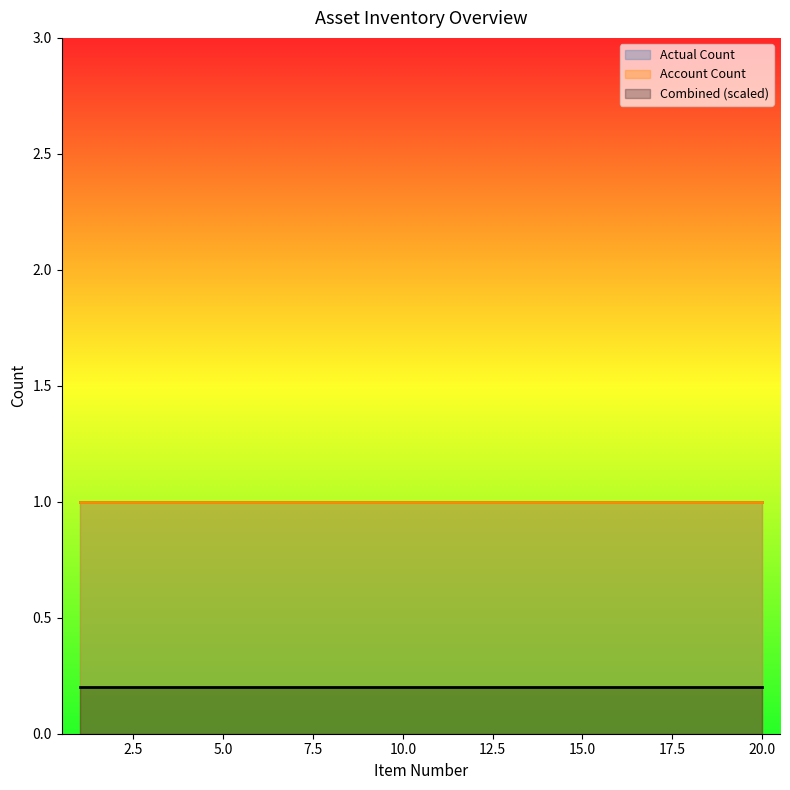

True or false: Combined has a value of 3 at 16.

False